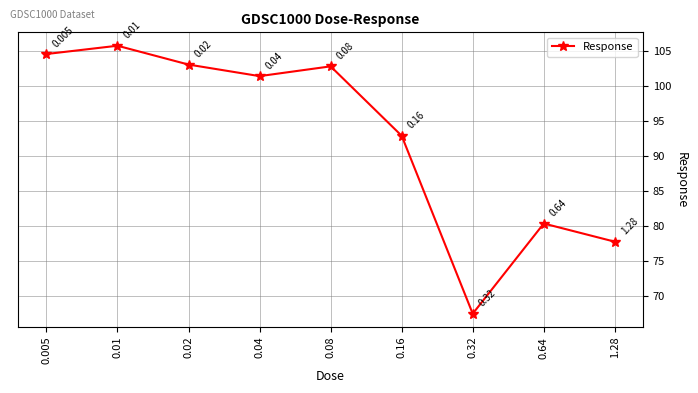

What is the label of the 3rd point from the left?

0.02